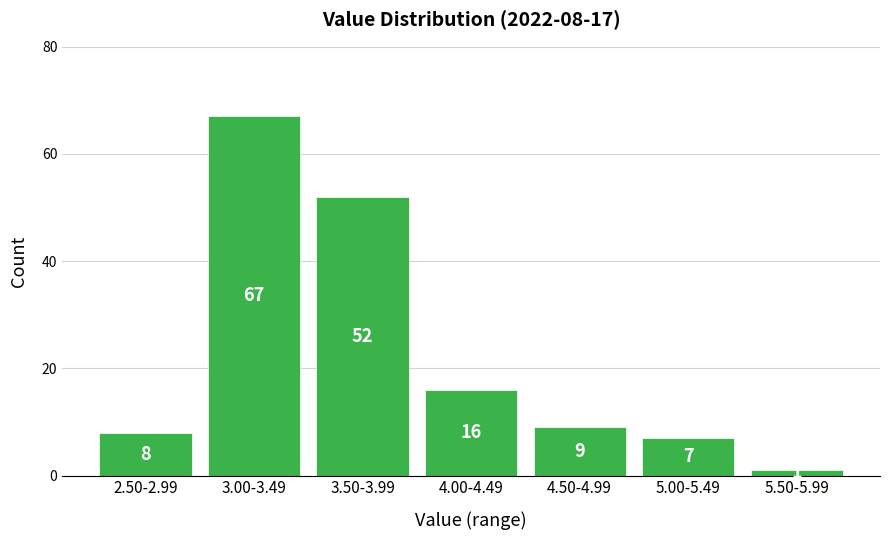

Reading left to right, extract all data points from this chart.

8	67	52	16	9	7	1